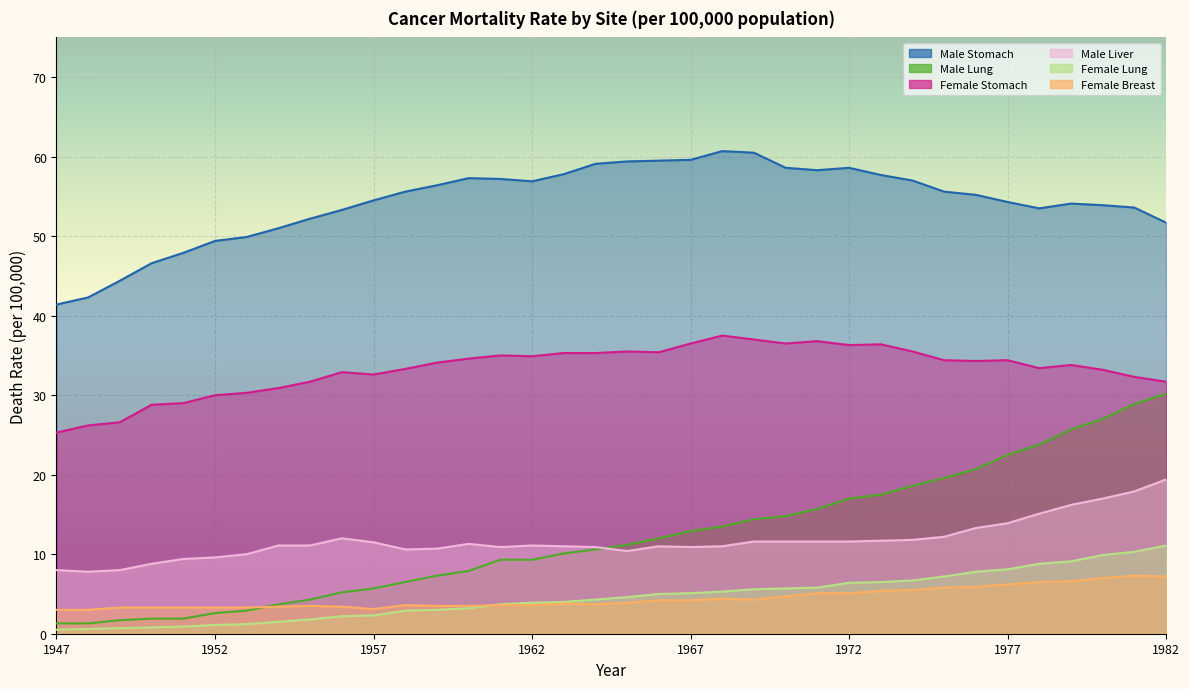

What are all the series names shown in the legend?

Male Stomach, Male Lung, Female Stomach, Male Liver, Female Lung, Female Breast